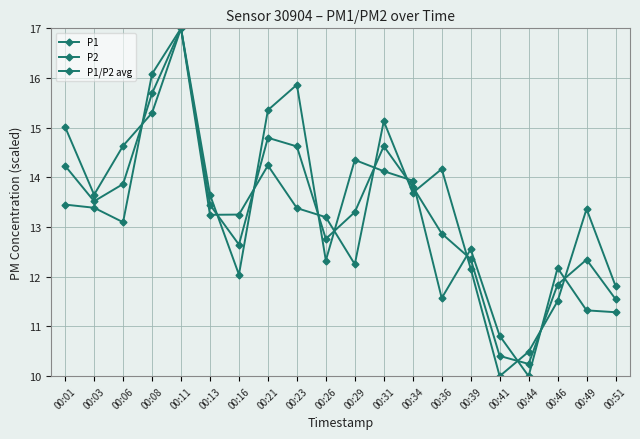

Does the chart have visible grid lines?

Yes